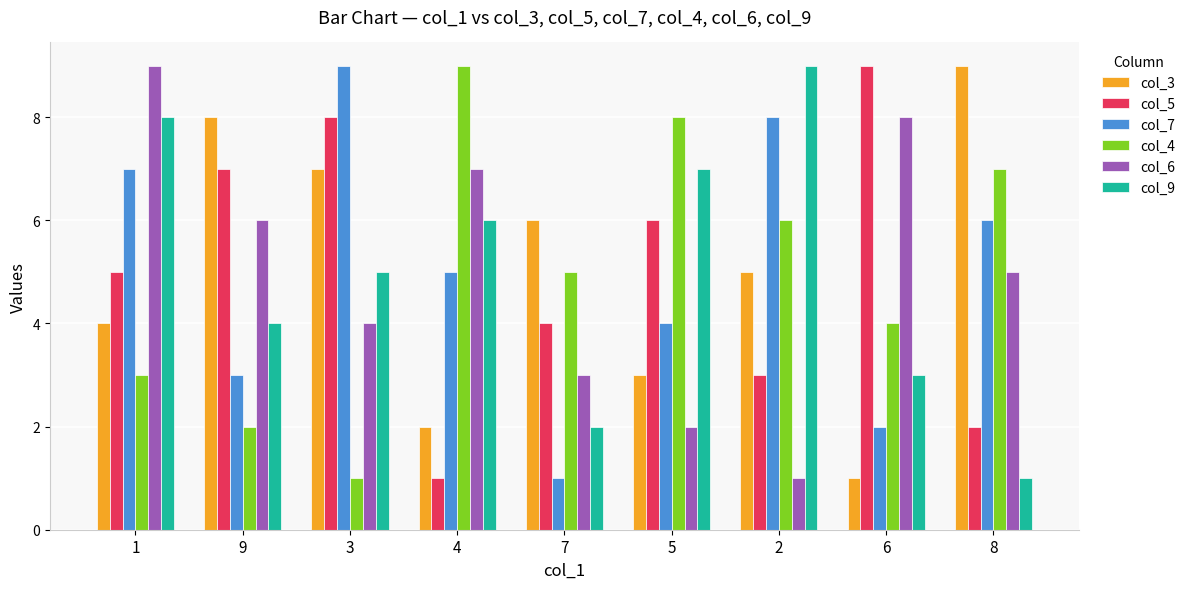

Is the value of col_7 at 8 greater than the value of col_5 at 6?

No